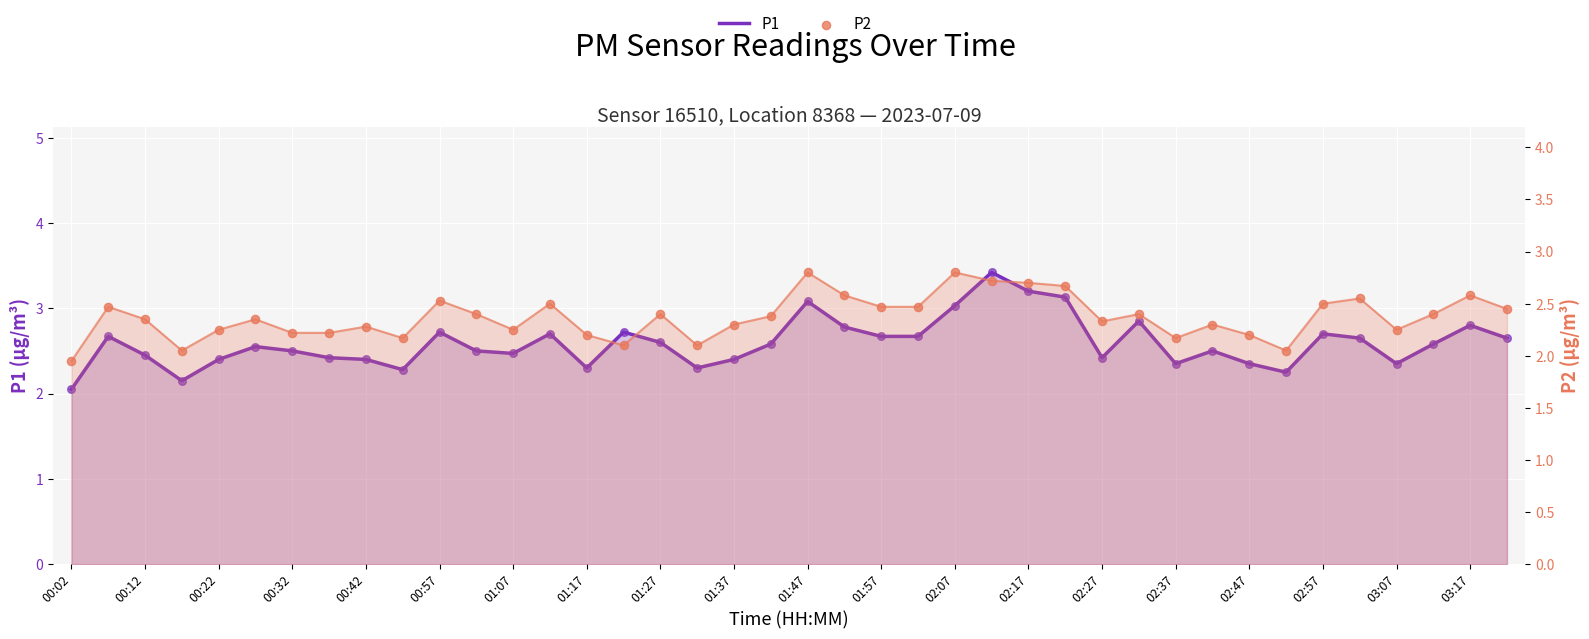

At which category is the sum across all series the highest?

25